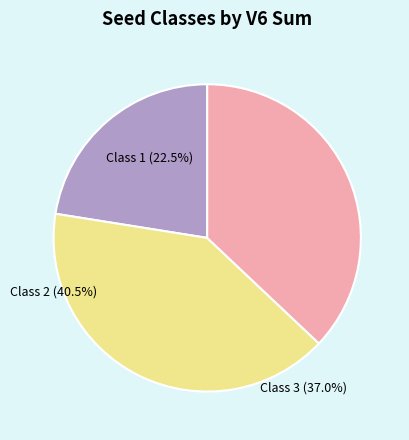

How many segments does this pie chart have?

3